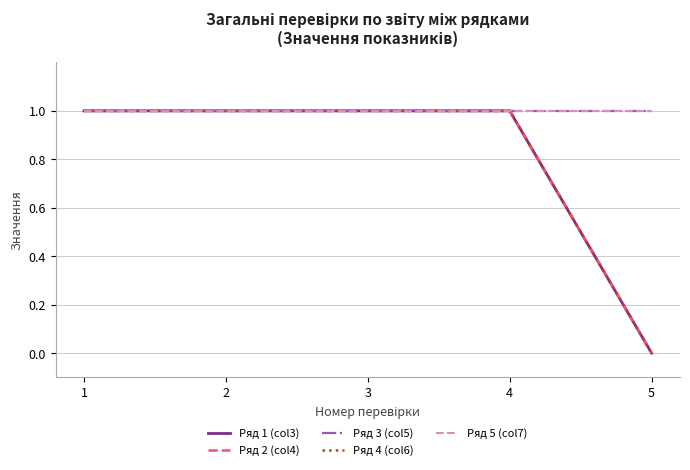

Is the value of Ряд 3 (col5) at 3 greater than the value of Ряд 2 (col4) at 4?

No